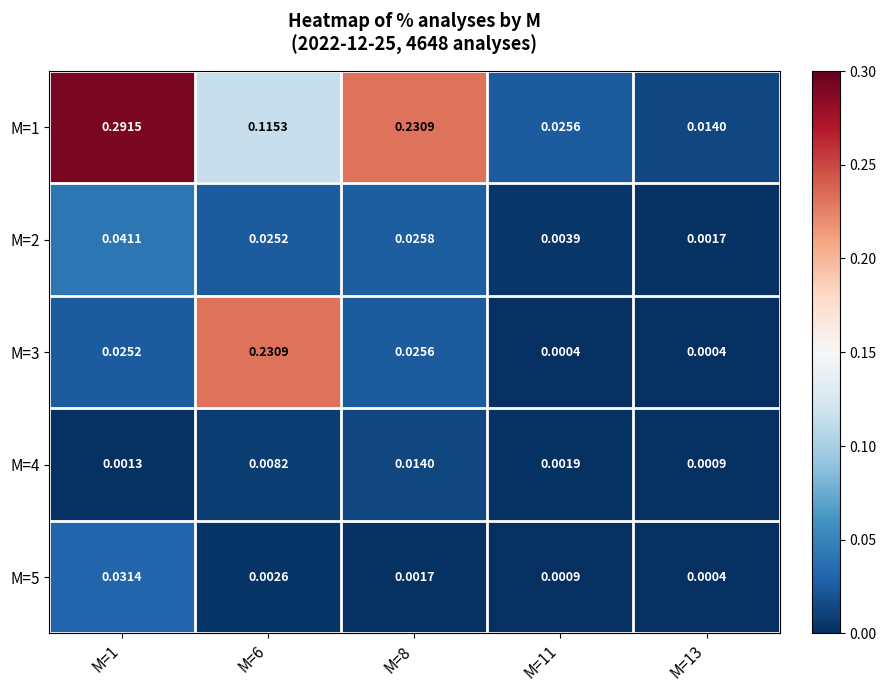

Is the value of M=4 at M=1 greater than the value of M=5 at M=6?

No